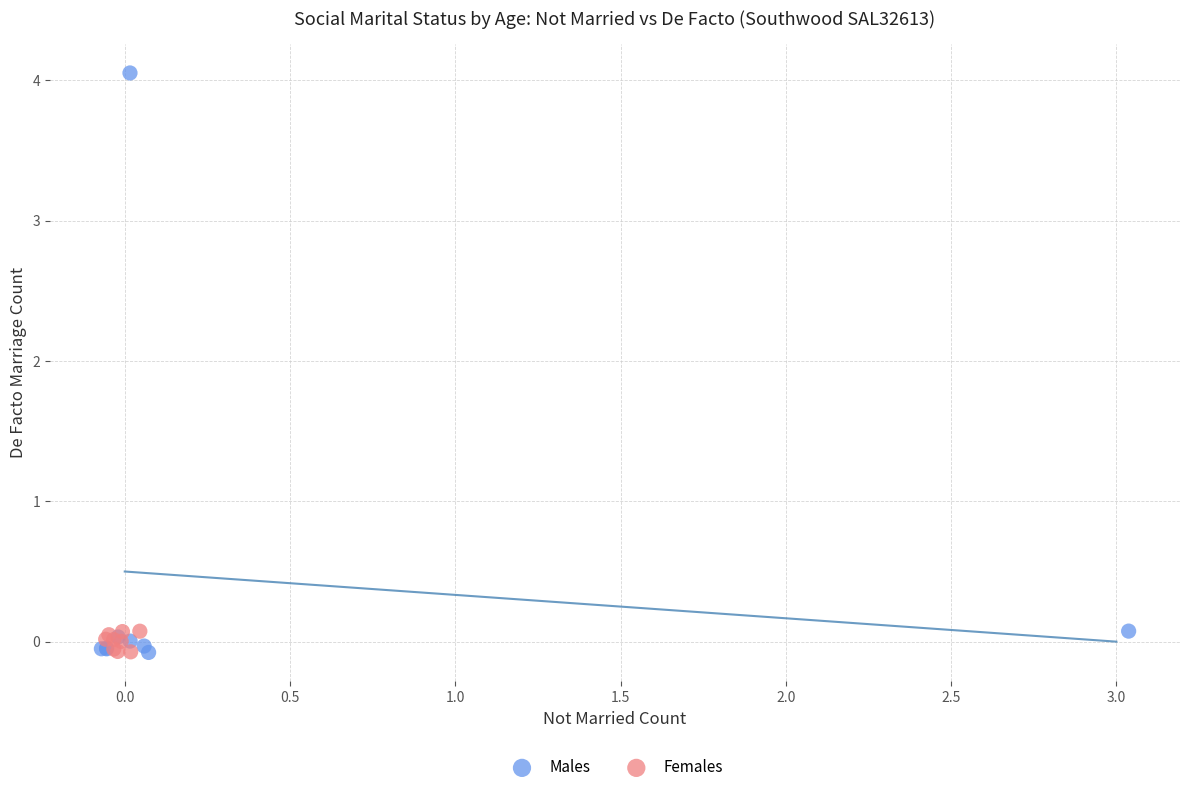

Which series has the widest spread of Y values?

Males